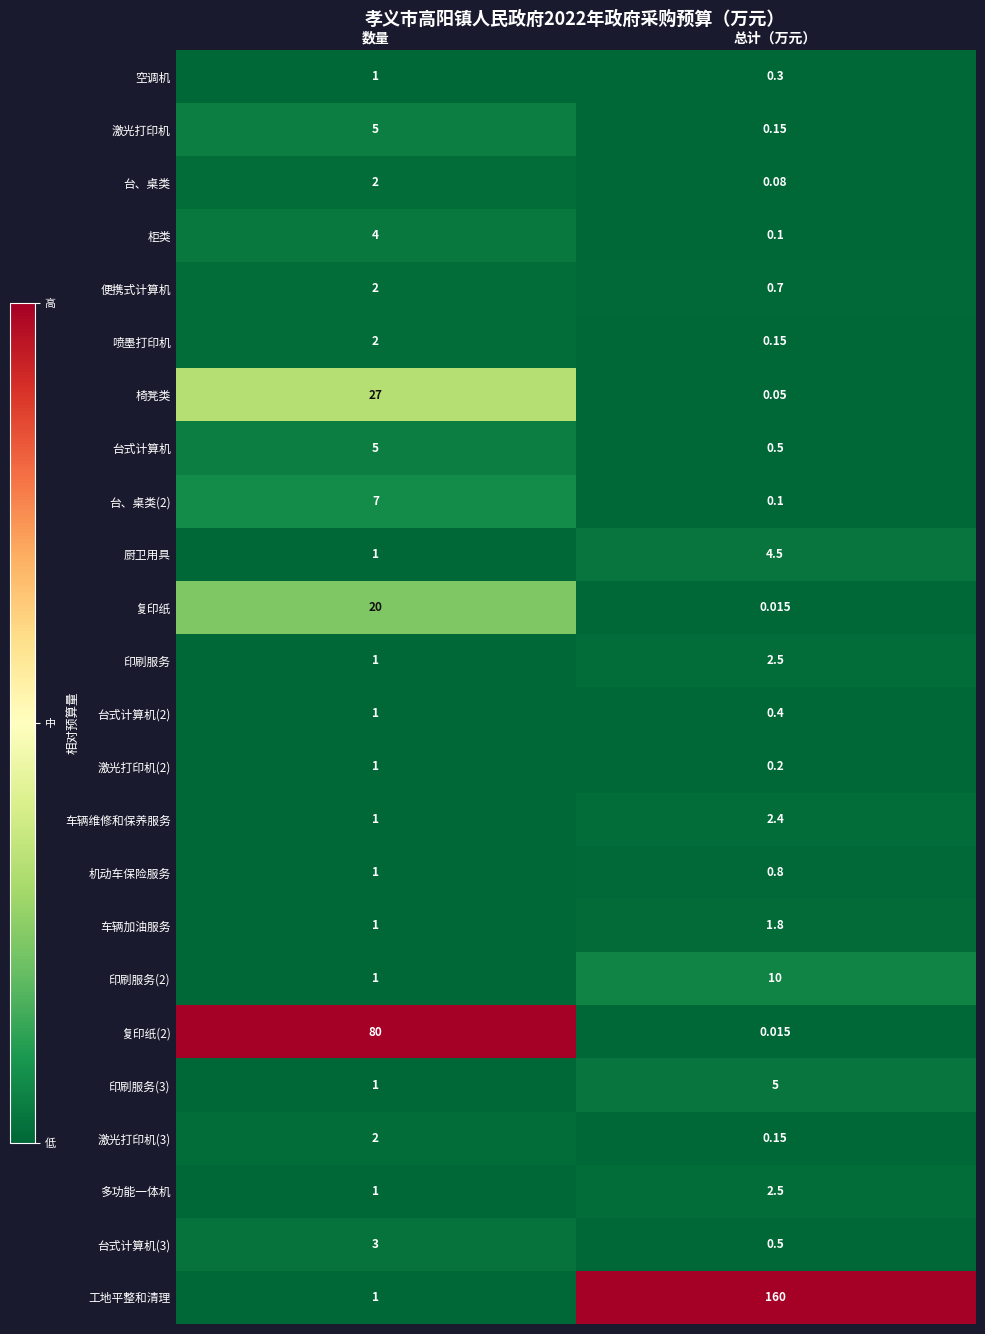

Which category has the highest value in the 印刷服务(3) series?

总计（万元）